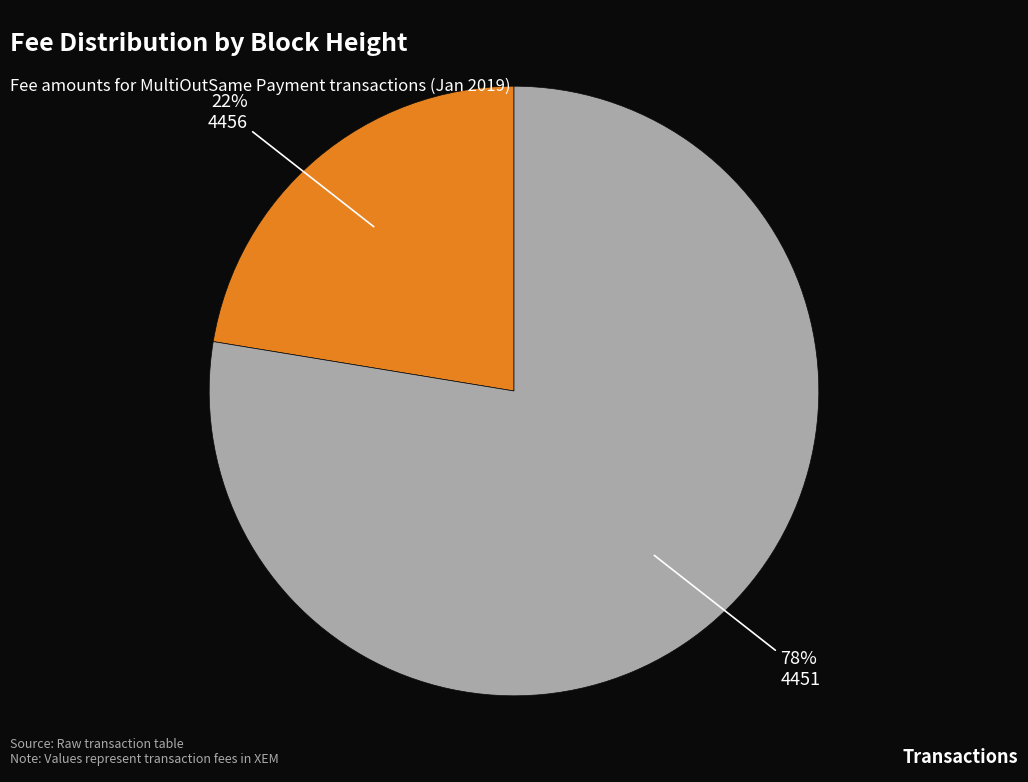

Rank the categories by value from highest to lowest.

4451, 4456